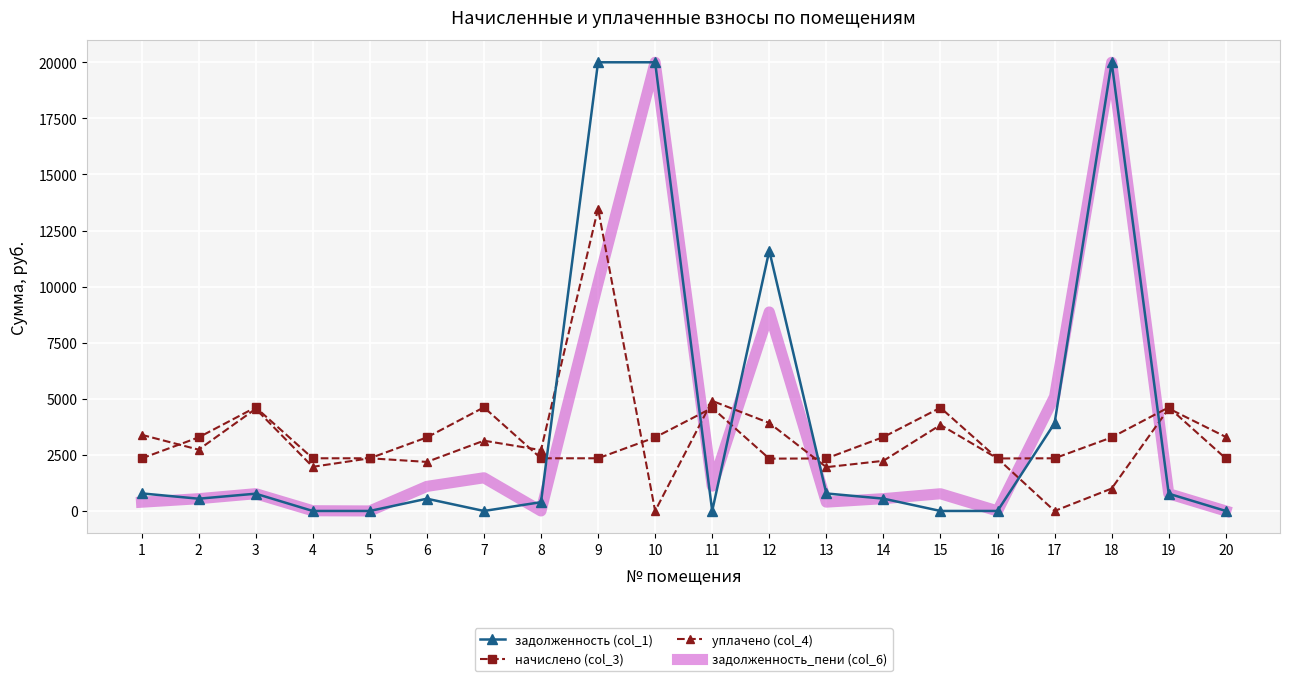

The value of задолженность (col_1) at 19 is 769.8. True or false?

True